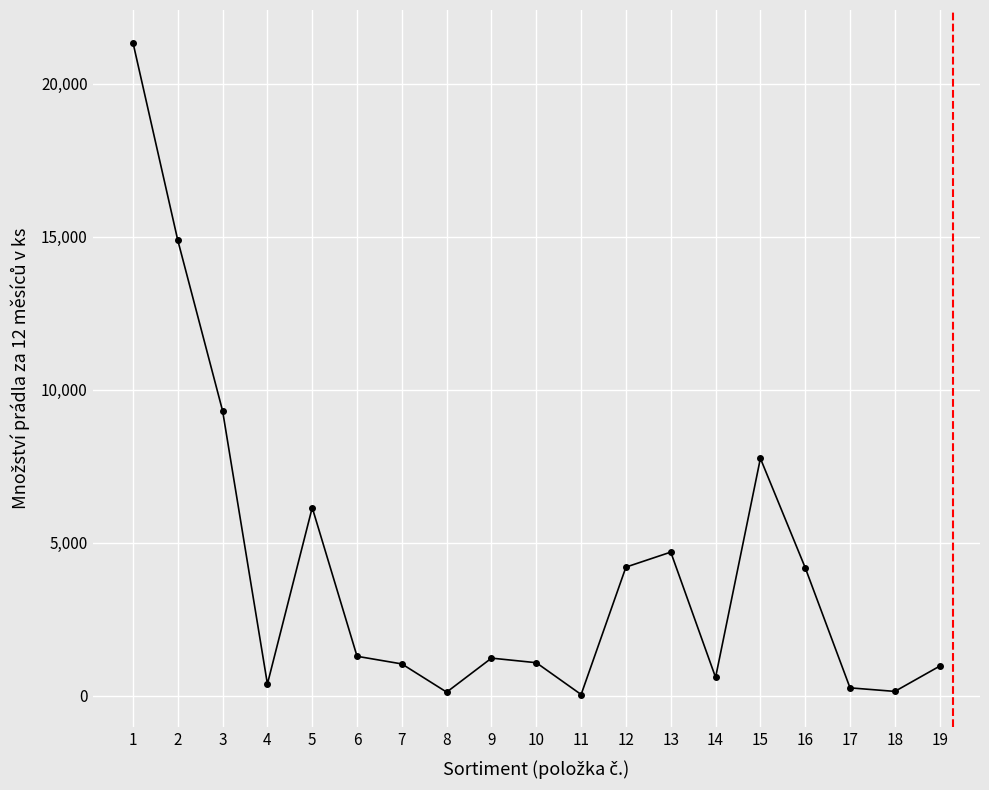

What is the ratio of the value at 17 to the value at 10?

0.2